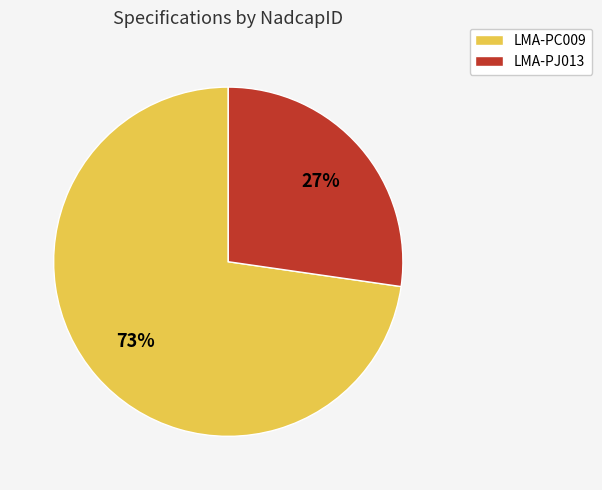

Which category has the smallest portion of the pie?

LMA-PJ013